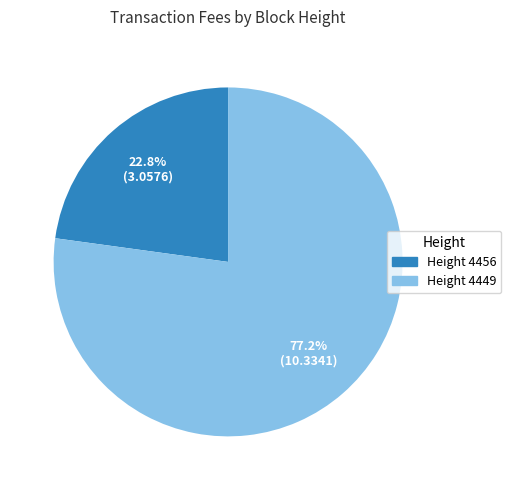

What is the ratio of the value at Height 4449 to the value at Height 4456?

3.4